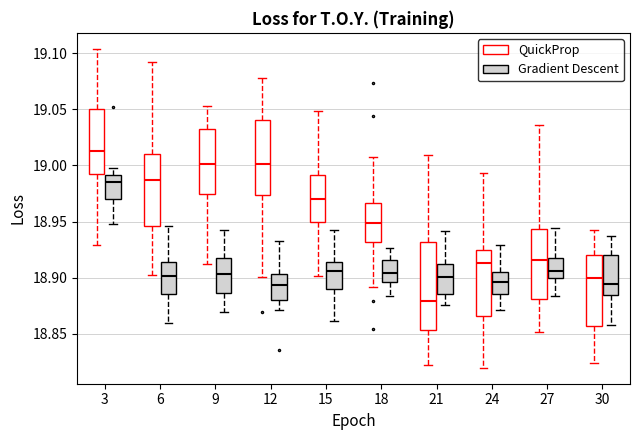

Where is the upper edge of the box for 18 (Gradient Descent) on the y-axis? The values are not printed on the chart, so give them approximately, as read against the axis.

18.915